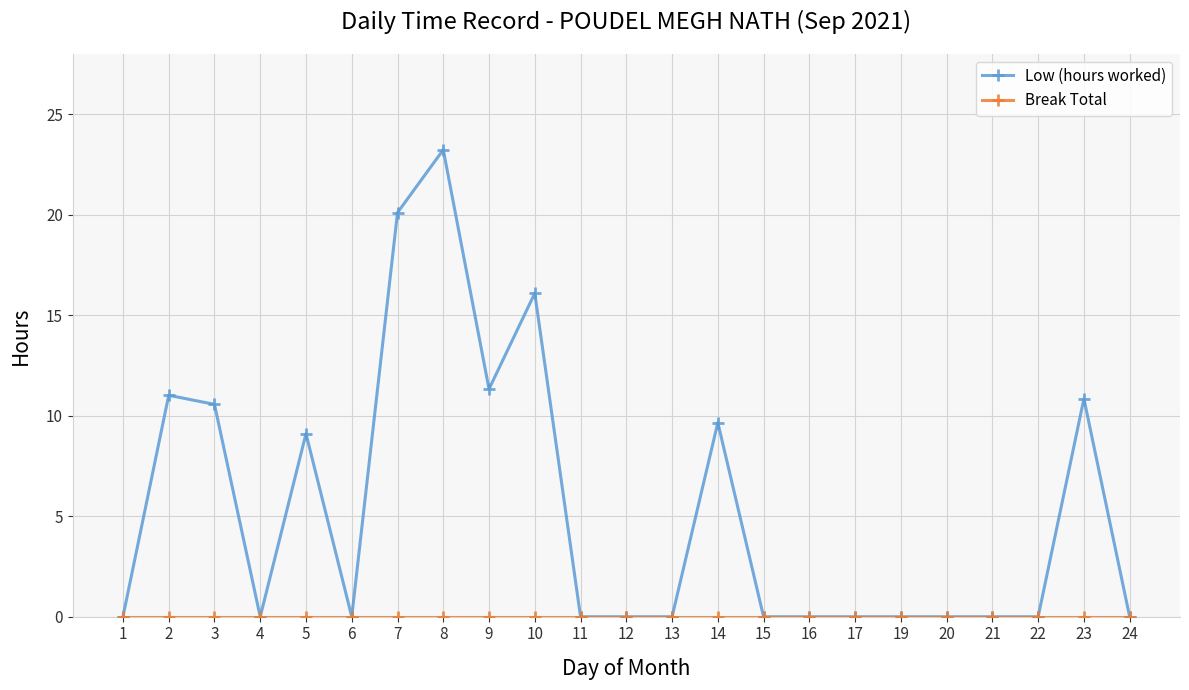

What is the spread (max minus min) of values at 7?

20.1